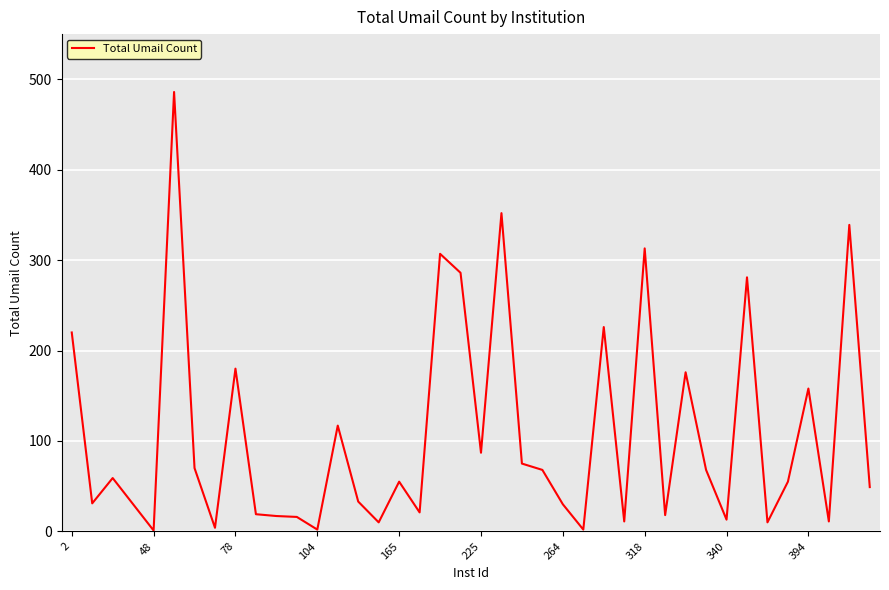

What is the maximum value shown in the chart?

486